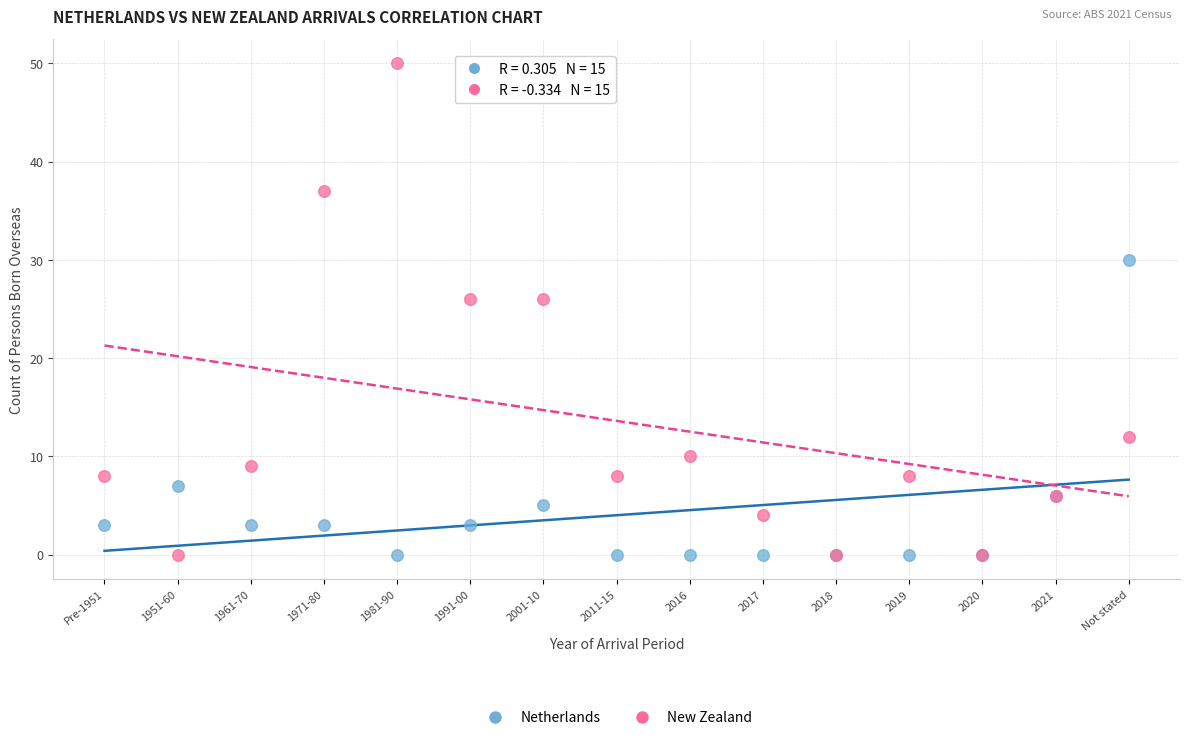

Which series has the widest spread of Y values?

New Zealand